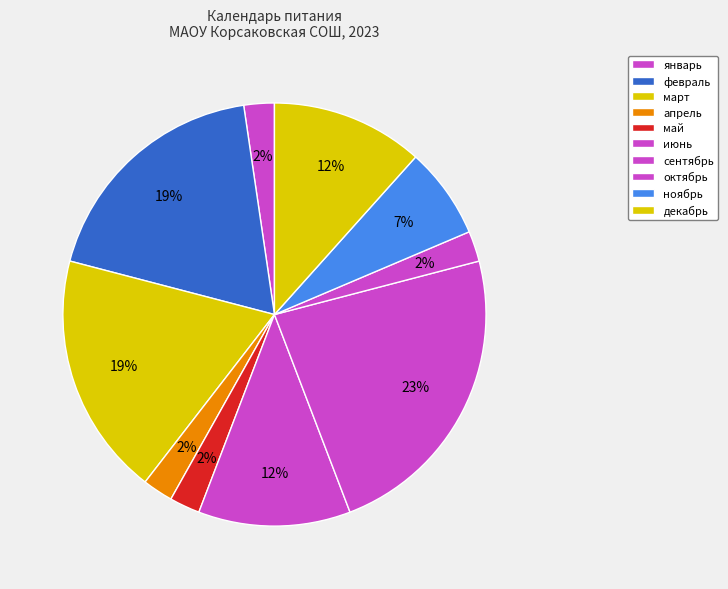

To the nearest percent, what percentage of the pie is июнь?

12%